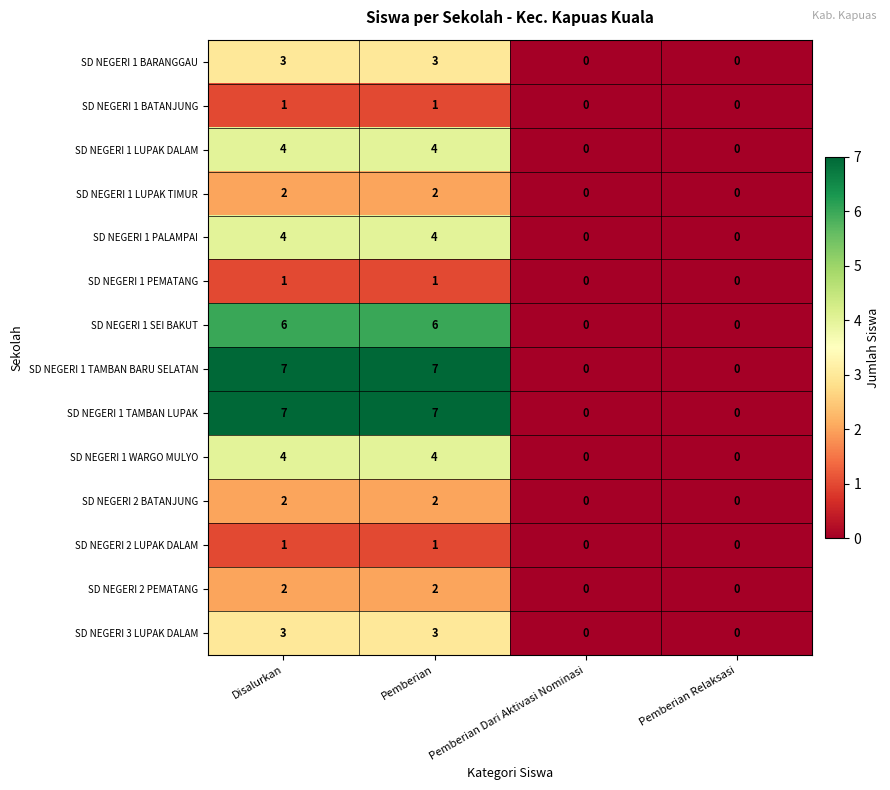

What is the spread (max minus min) of values at Pemberian?

6